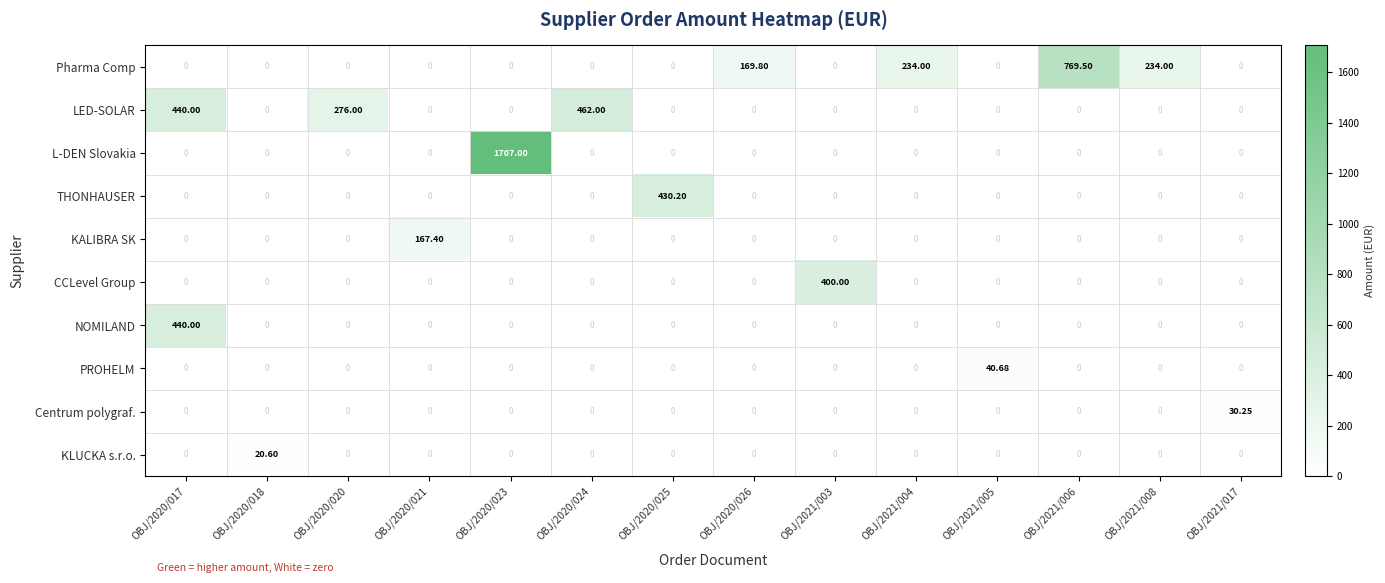

Which series has the largest total across all categories?

L-DEN Slovakia